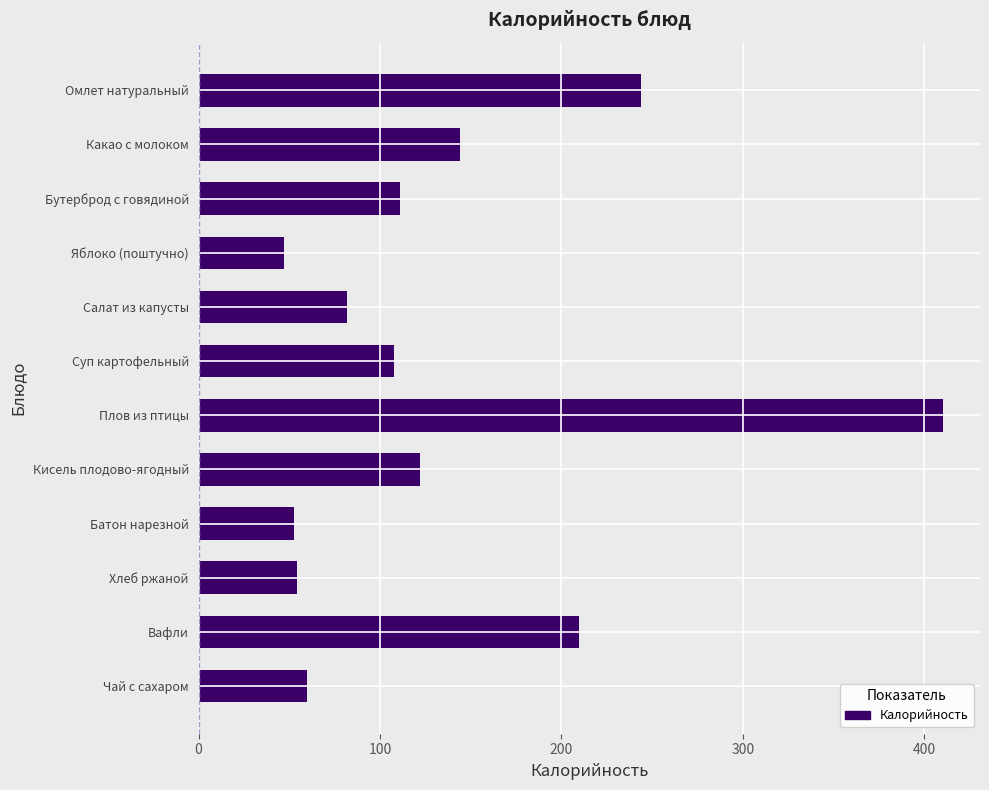

Approximately how many times larger is the value at Суп картофельный compared to Хлеб ржаной?

2.0